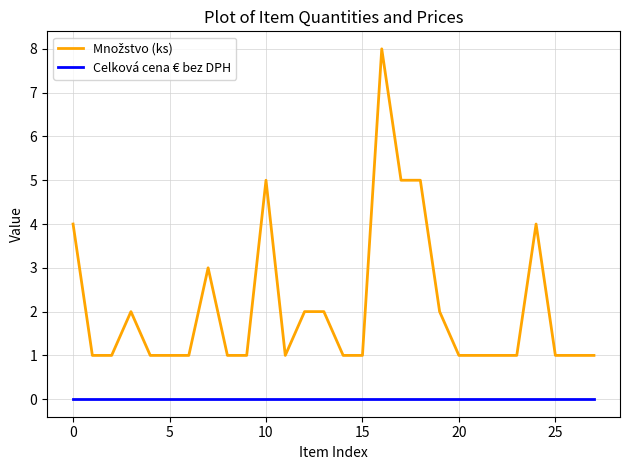

True or false: Celková cena € bez DPH and Množstvo (ks) cross at least once.

False